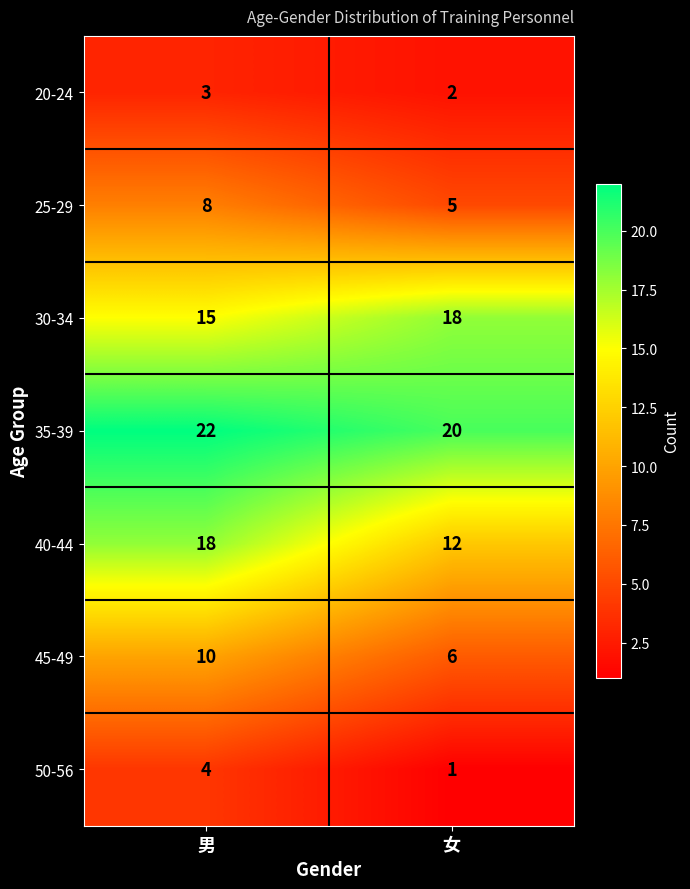

Reading right to left, extract all data points from this chart.

20-24: 女=2	男=3
25-29: 女=5	男=8
30-34: 女=18	男=15
35-39: 女=20	男=22
40-44: 女=12	男=18
45-49: 女=6	男=10
50-56: 女=1	男=4